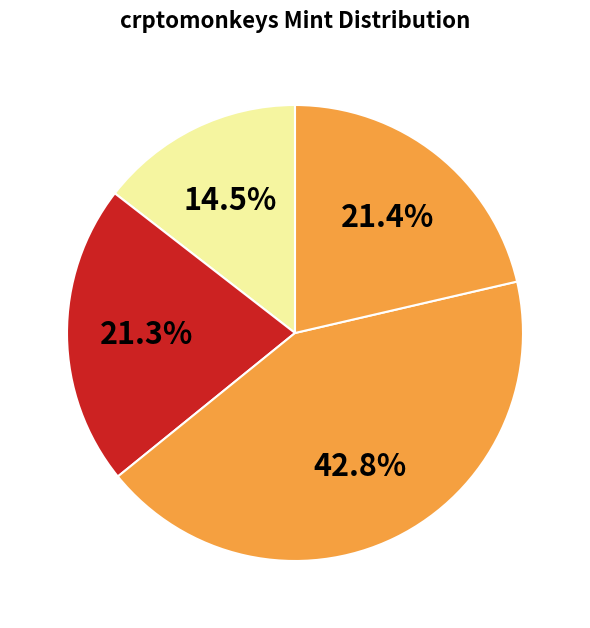

Is there a majority slice in this chart?

No